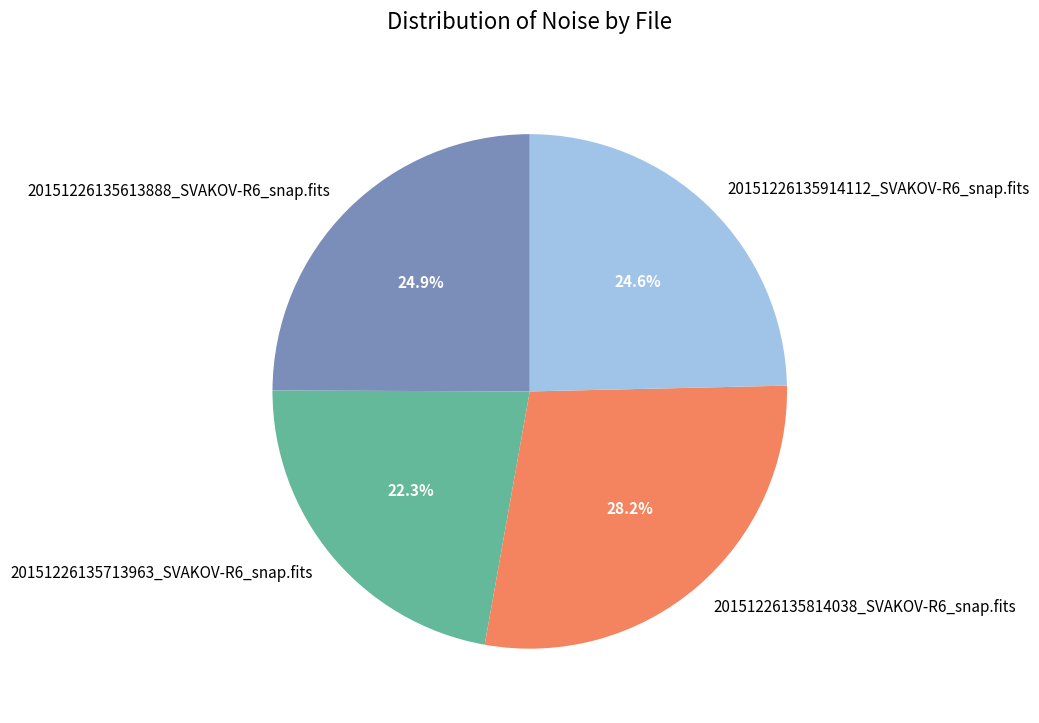

To the nearest percent, what is the average slice percentage?

25%